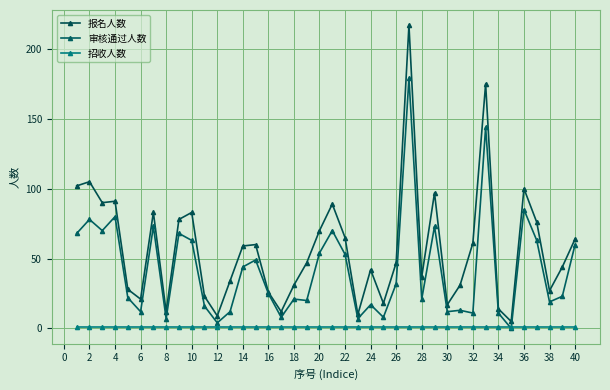

List the series in order of their overall mean, highest first.

报名人数, 审核通过人数, 招收人数